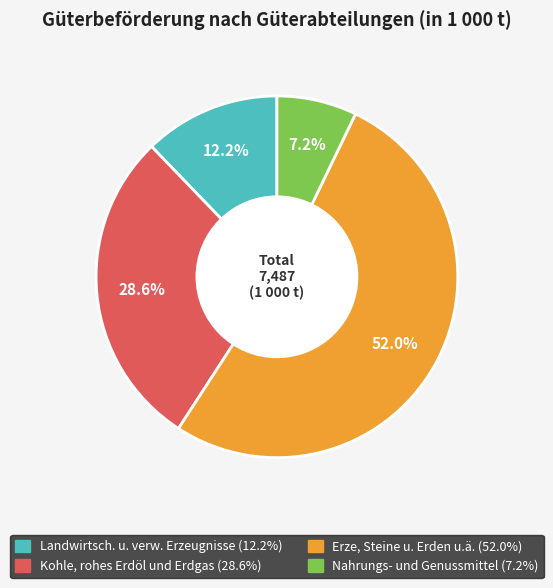

What percentage do Nahrungs- und Genussmittel and Landwirtsch. u. verw. Erzeugnisse together represent?

19.4%